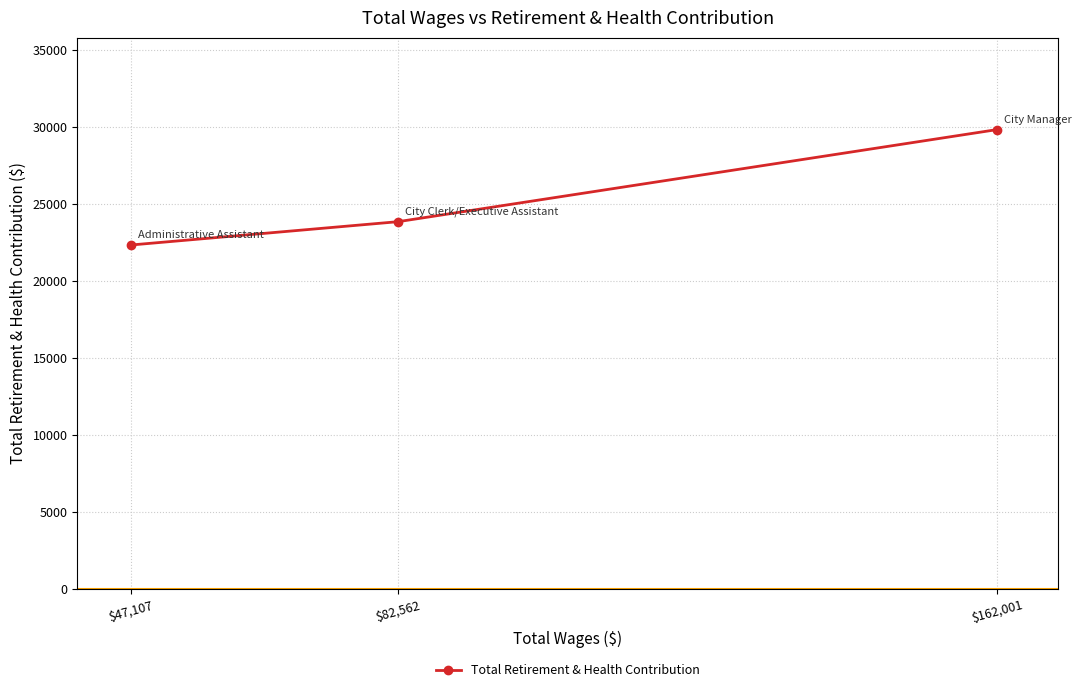

What is the difference between the values at $162,001 and $82,562?

5983